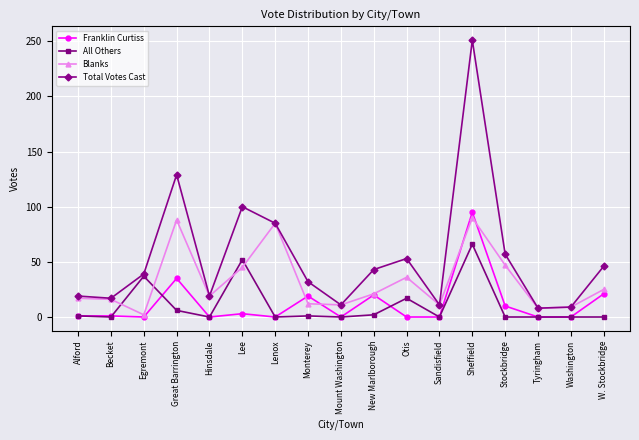

At which category is the sum across all series the highest?

Sheffield